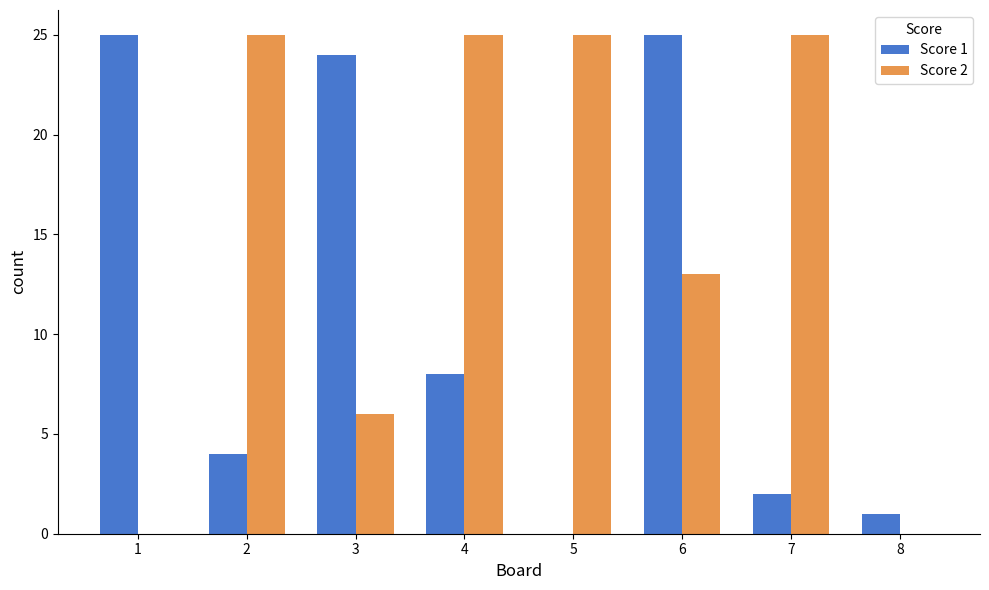

Are the bars horizontal?

No